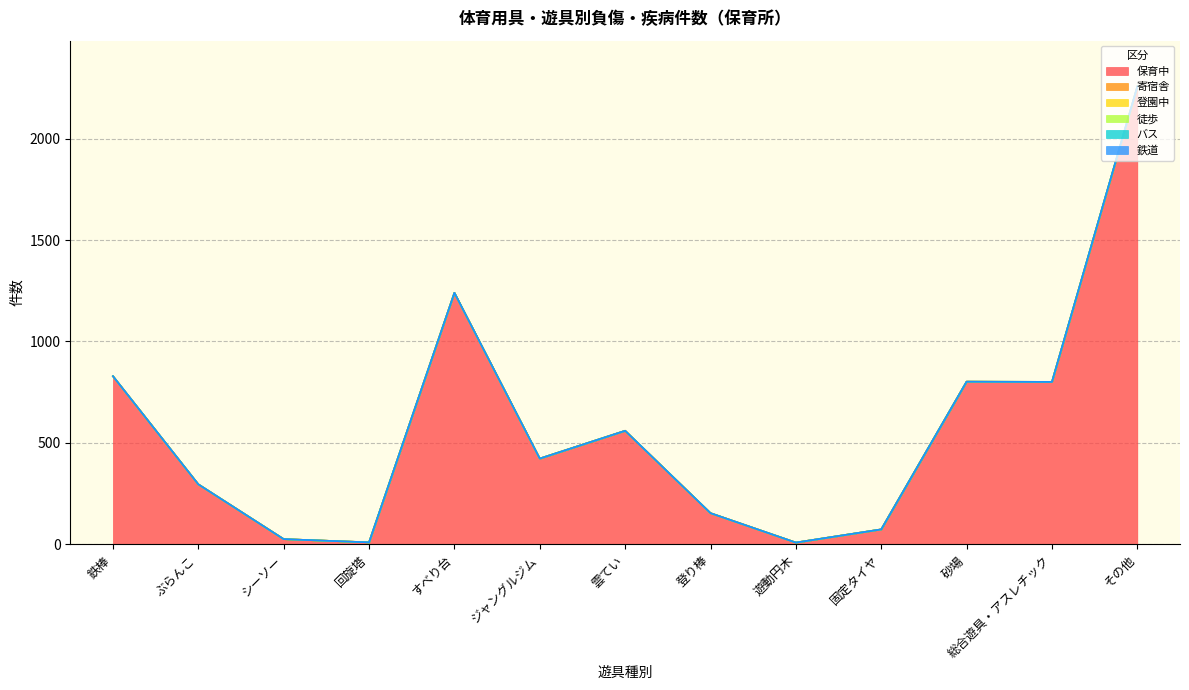

What is the total value across all series at 登り棒?

154